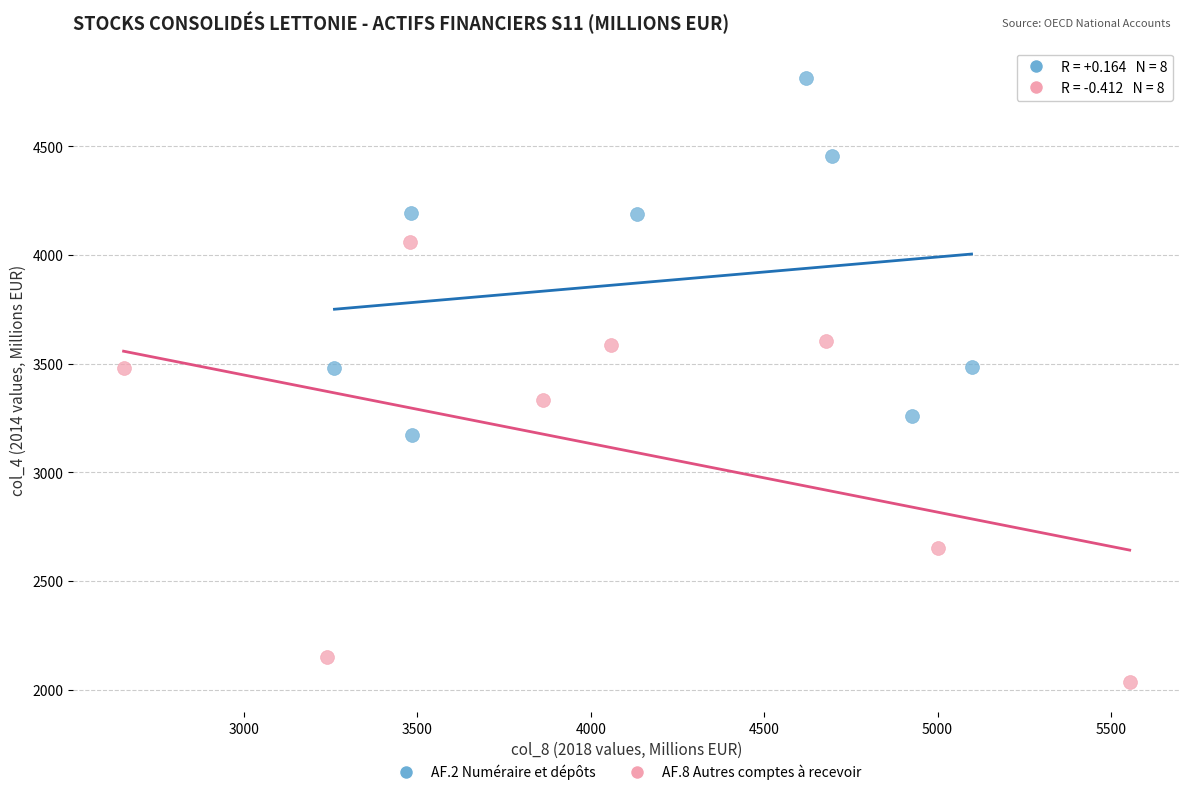

What are all the series names shown in the legend?

AF.2 Numéraire et dépôts, AF.8 Autres comptes à recevoir